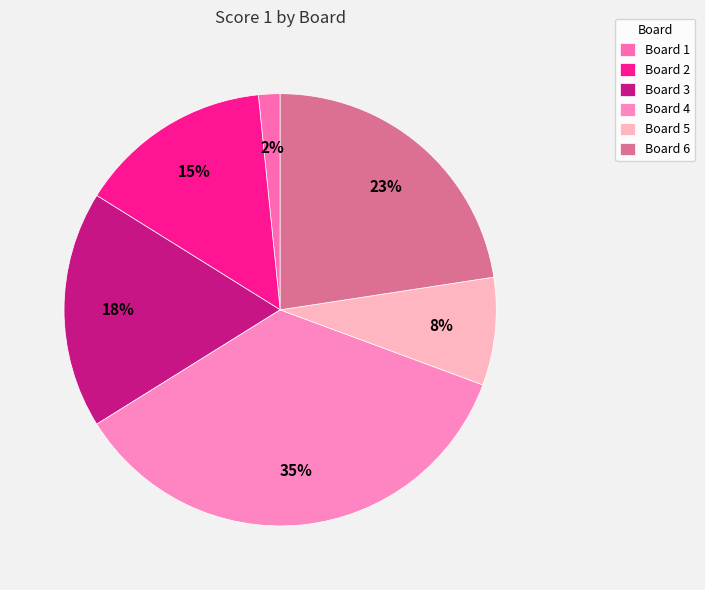

To the nearest percent, what is the difference between the largest and smallest slice percentages?

34%